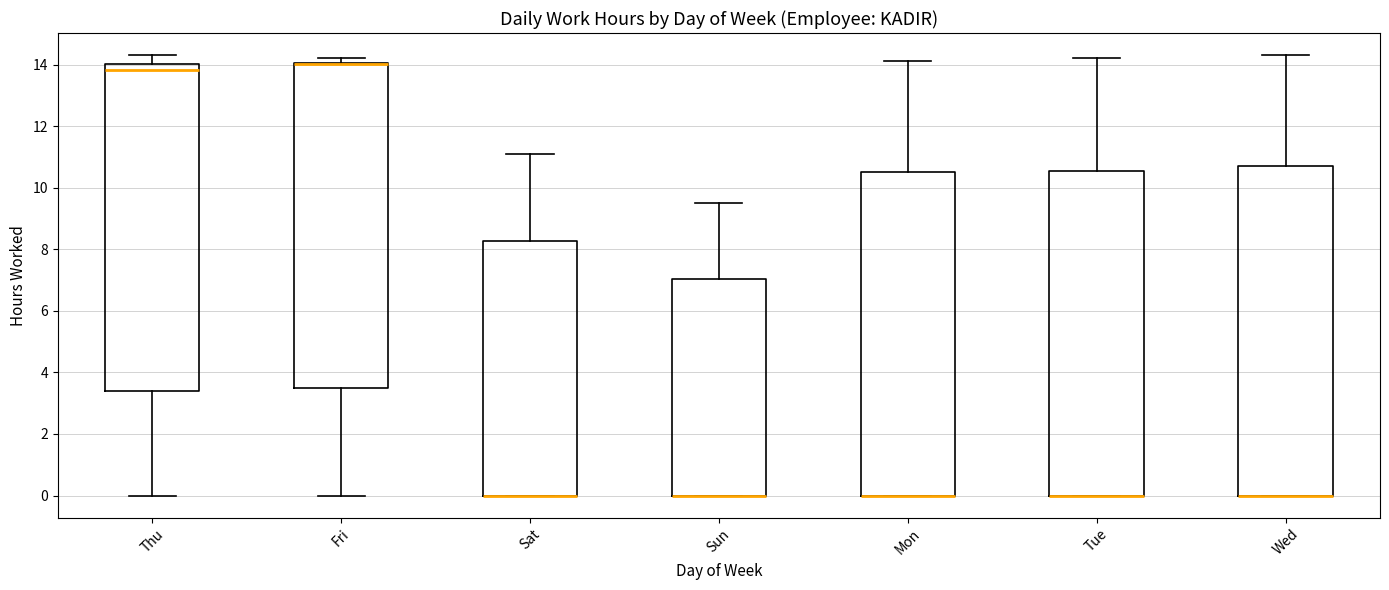

Reading left to right, transcribe this box plot: for each box, give where its median line is, the range the box spans, and where its two whiskers end, as read against the y-axis. The values are not printed on the chart, so give them approximately, as read against the axis.

Thu: median 13.8, box 3.4 to 14.0, whiskers 0.0 to 14.4
Fri: median 14.0 (drawn on the box's upper edge), box 3.4 to 14.0, whiskers 0.0 to 14.2
Sat: median 0.0 (drawn on the box's lower edge), box 0.0 to 8.2, whiskers 0.0 to 11.2
Sun: median 0.0 (drawn on the box's lower edge), box 0.0 to 7.0, whiskers 0.0 to 9.6
Mon: median 0.0 (drawn on the box's lower edge), box 0.0 to 10.6, whiskers 0.0 to 14.2
Tue: median 0.0 (drawn on the box's lower edge), box 0.0 to 10.6, whiskers 0.0 to 14.2
Wed: median 0.0 (drawn on the box's lower edge), box 0.0 to 10.8, whiskers 0.0 to 14.4